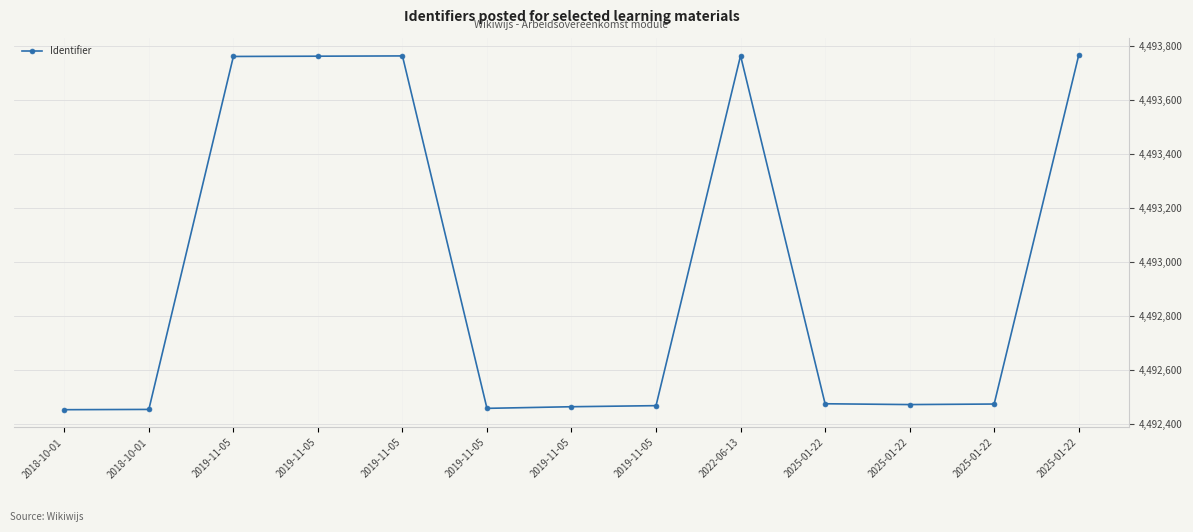

What value does the data have at 2025-01-22, to the nearest 10?

4492470